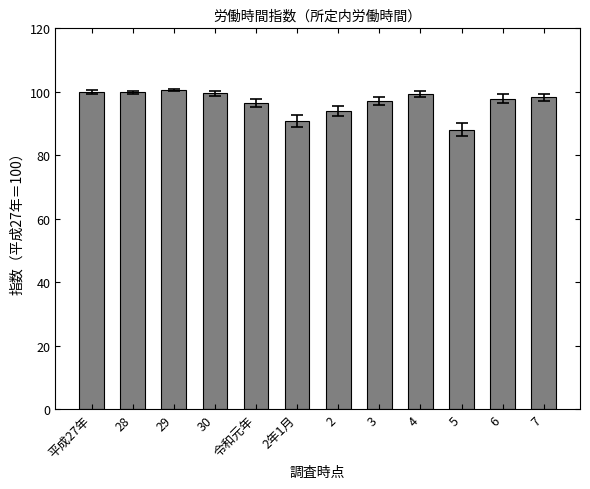

Is it true that the value at 2年1月 is 90.8?

True